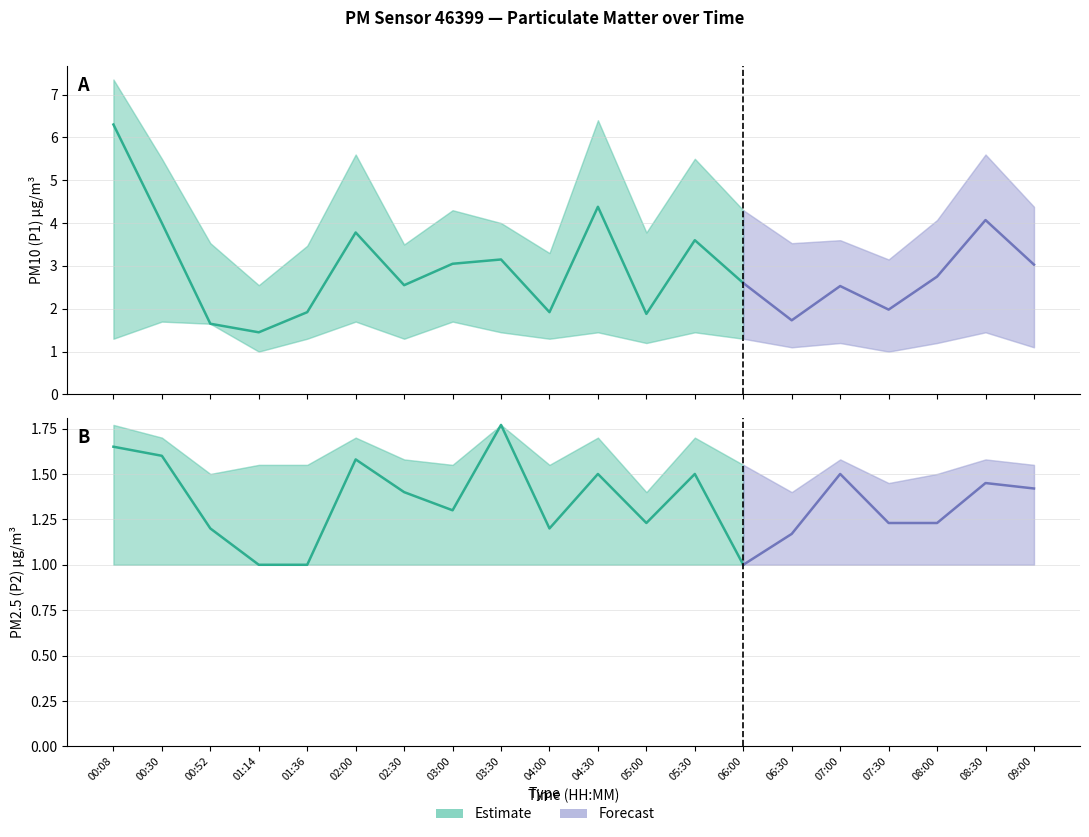

What is the spread (max minus min) of values at 02:00?

4.6